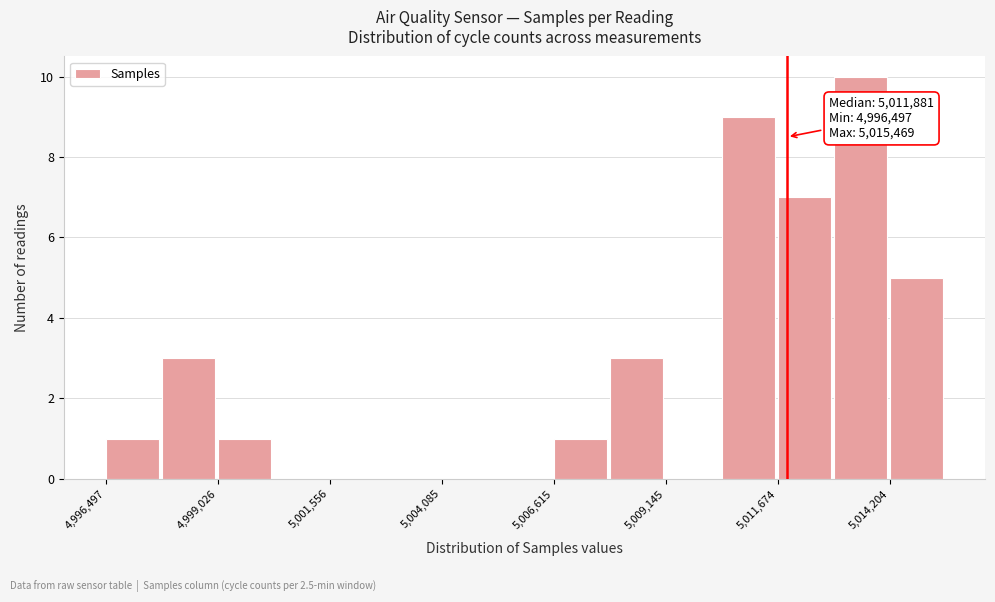

Read against the x-axis, roughly where is the centre of the tallest bar?

5013500